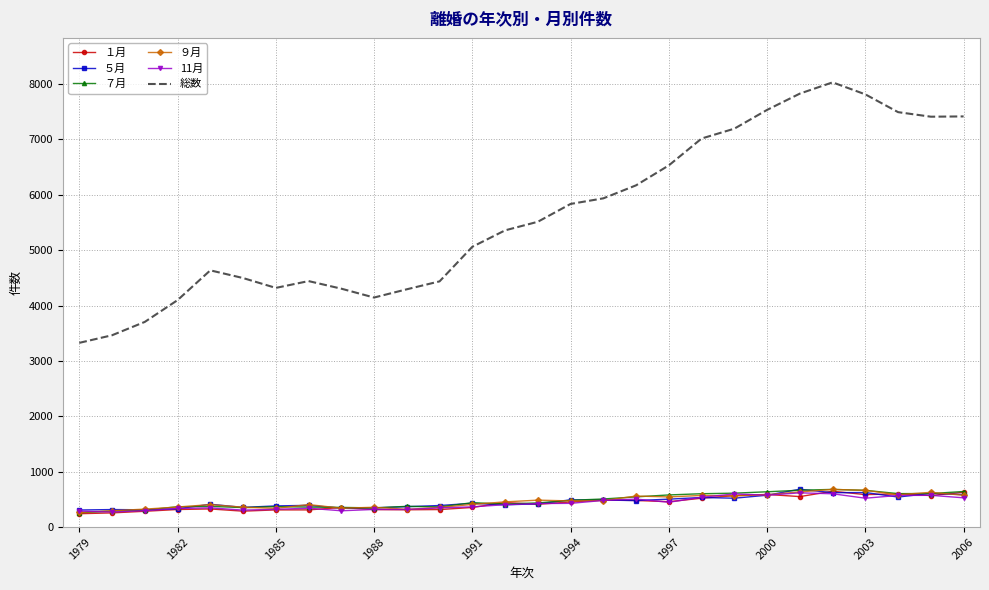

True or false: 総数 and ５月 intersect in this chart.

False